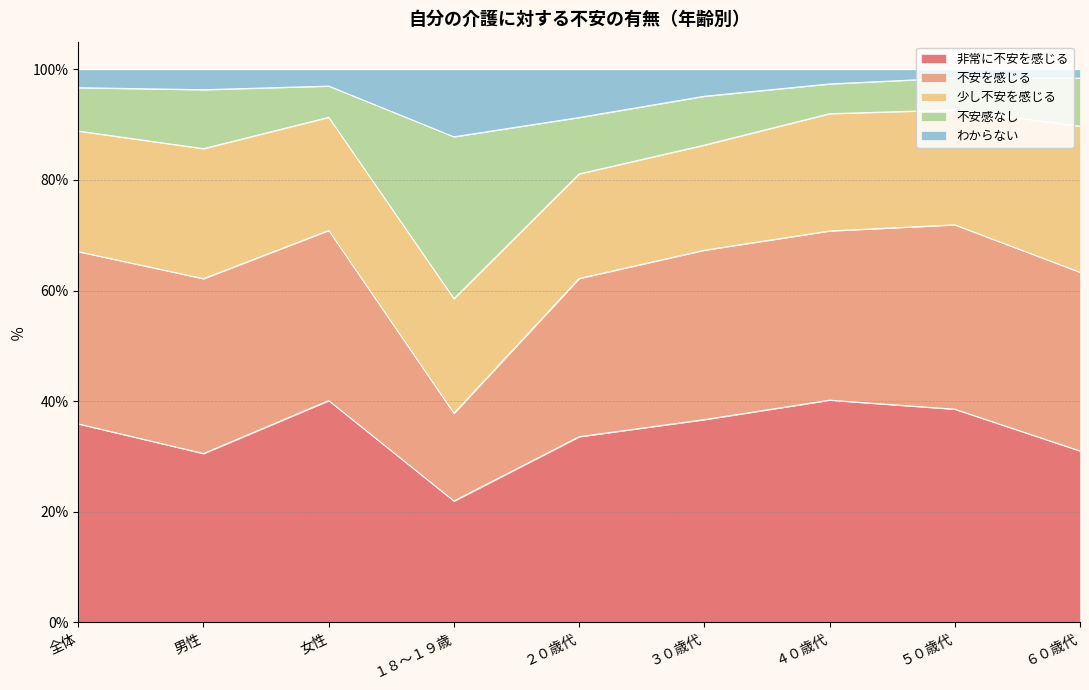

What is the difference between the 非常に不安を感じる values at ５０歳代 and ３０歳代?

1.9